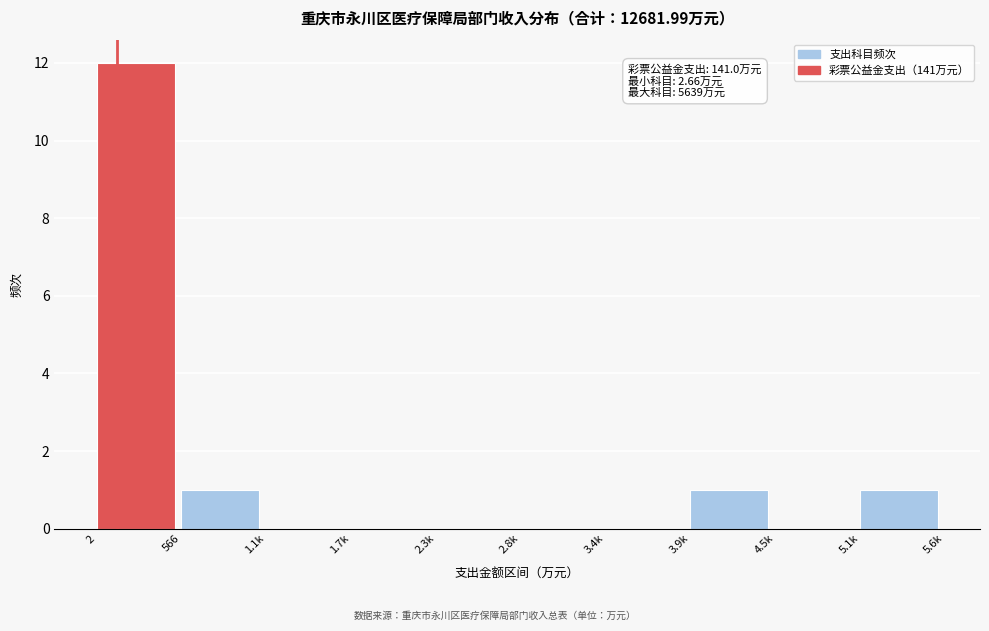

Reading left to right, list all the values displayed in this chart.

2=12	566=1	1.1k=0	1.7k=0	2.3k=0	2.8k=0	3.4k=0	3.9k=1	4.5k=0	5.1k=1